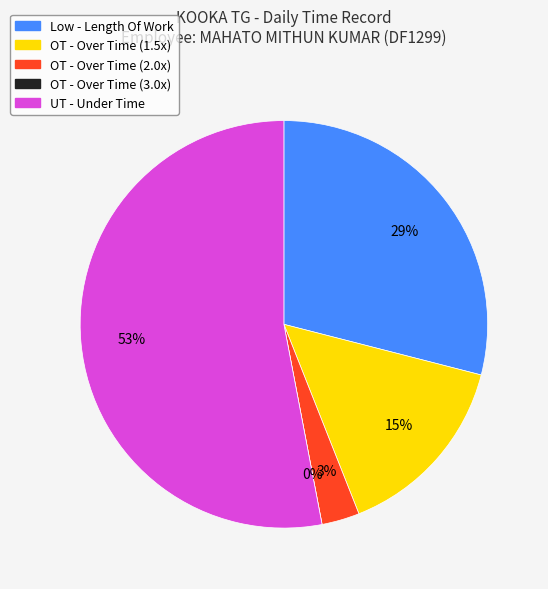

To the nearest percent, what percentage of the pie is Low - Length Of Work?

29%